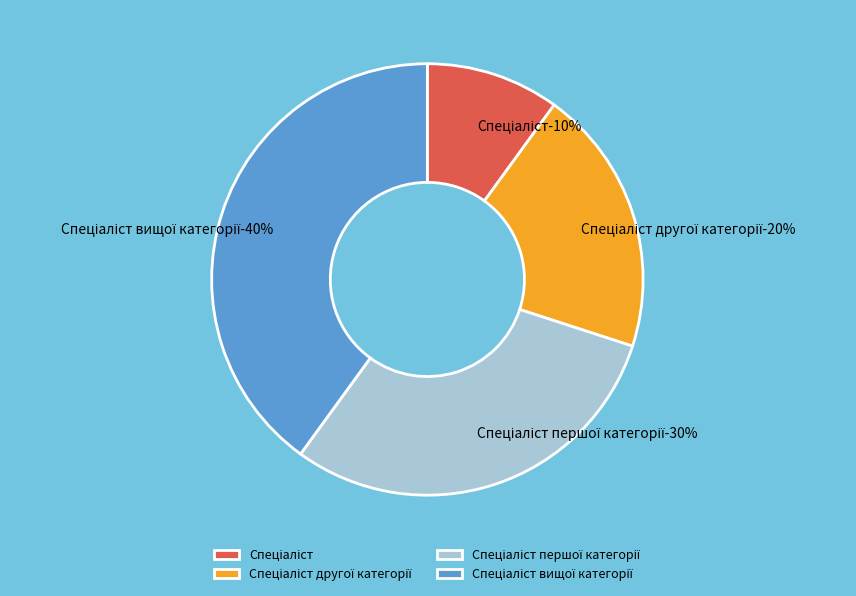

To the nearest percent, what is the combined percentage of Спеціаліст and Спеціаліст першої категорії?

40%